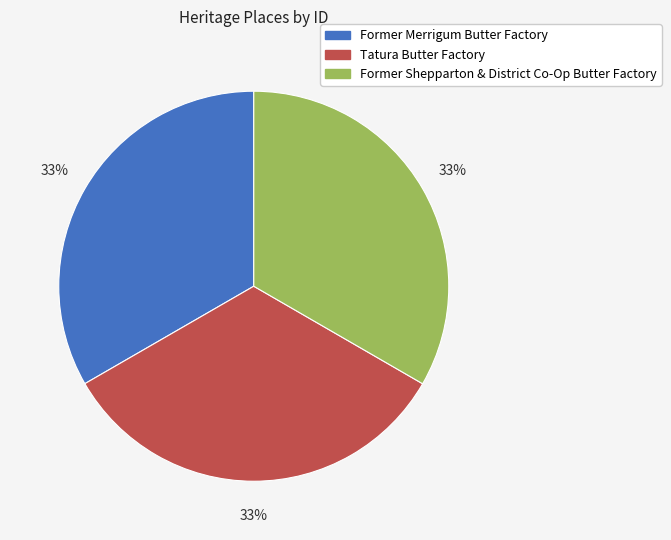

Combined, do Former Shepparton & District Co-Op Butter Factory and Former Merrigum Butter Factory account for over 50%?

Yes